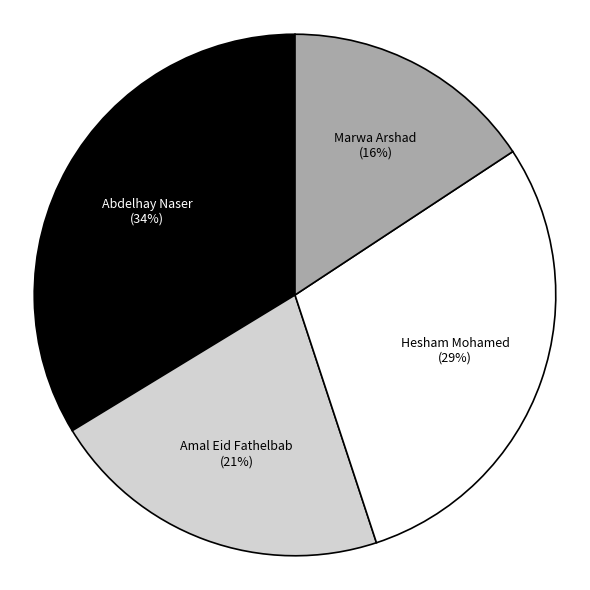

How many segments does this pie chart have?

4